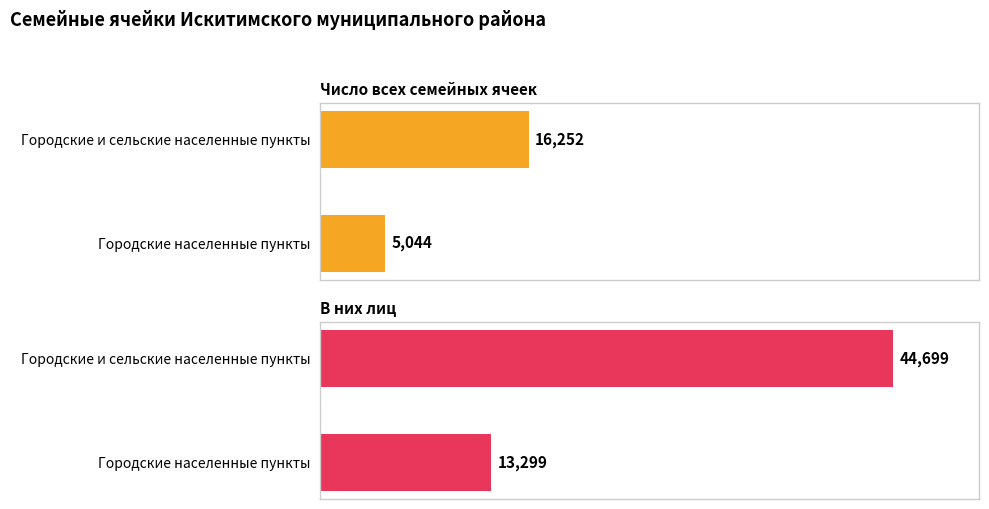

Which series has the largest range (max minus min)?

В них лиц